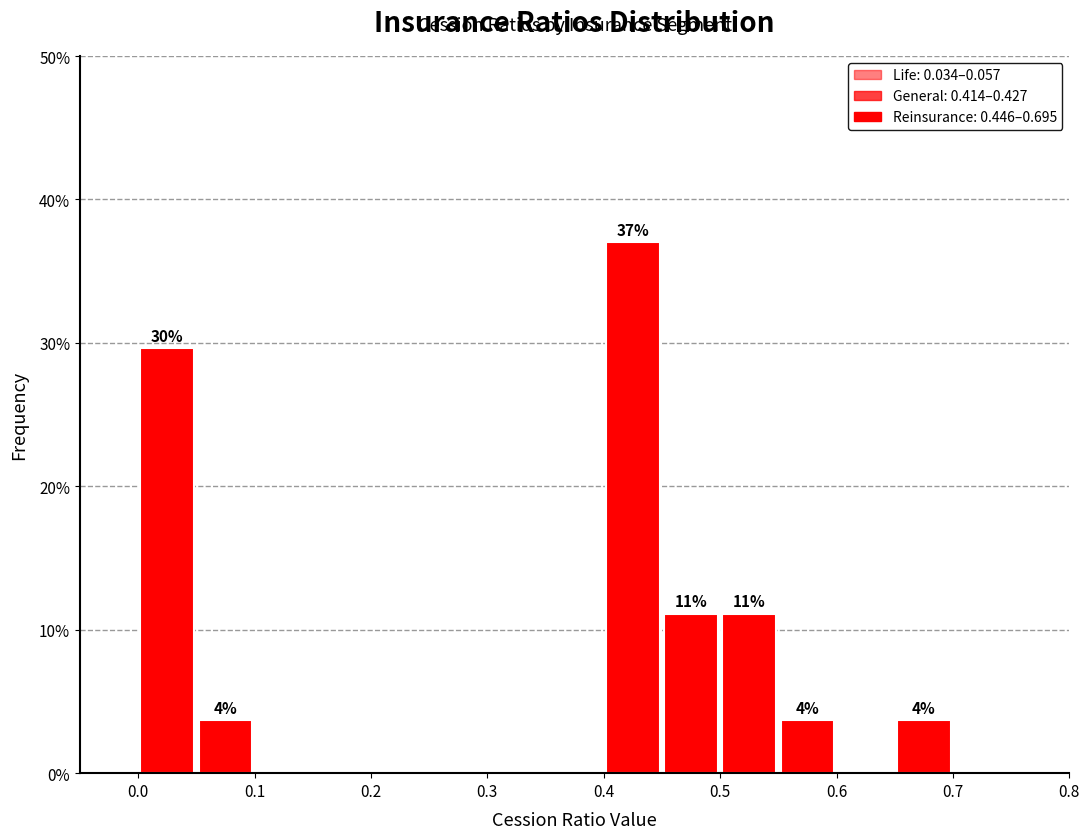

Which range on the x-axis has the tallest bar?

0.40 to 0.45